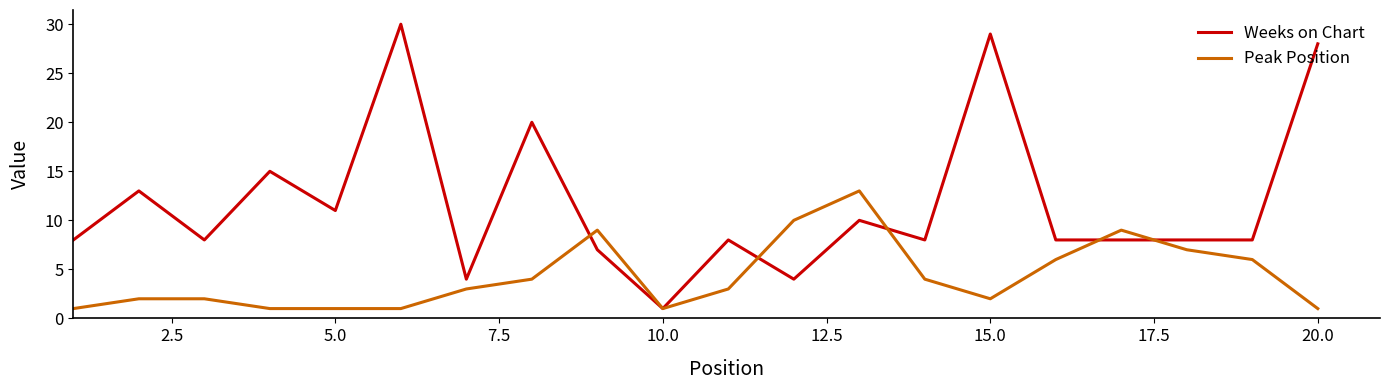

Is this an area chart (filled region under the line)?

No